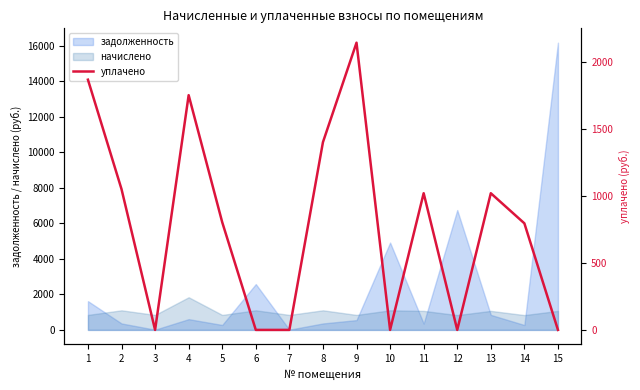

Reading left to right, transcribe all the data shown in this chart.

1=1868.5	2=1051.4	3=0.0	4=1752.8	5=803.9	6=0.0	7=0.0	8=1401.8	9=2144.7	10=0.0	11=1020.6	12=0.0	13=1020.6	14=795.8	15=0.0